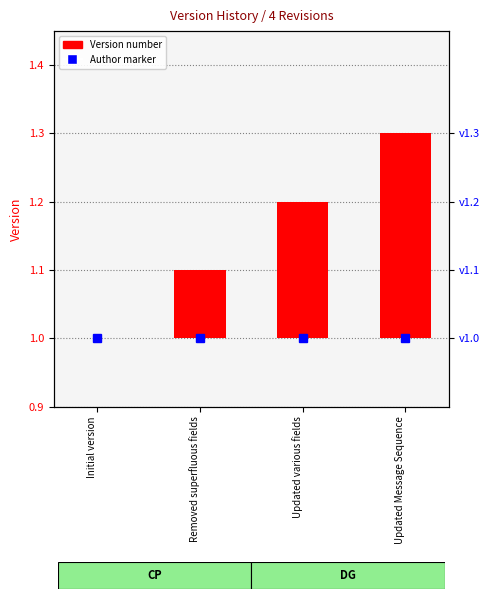

Which label corresponds to the largest value in the chart?

Updated Message Sequence